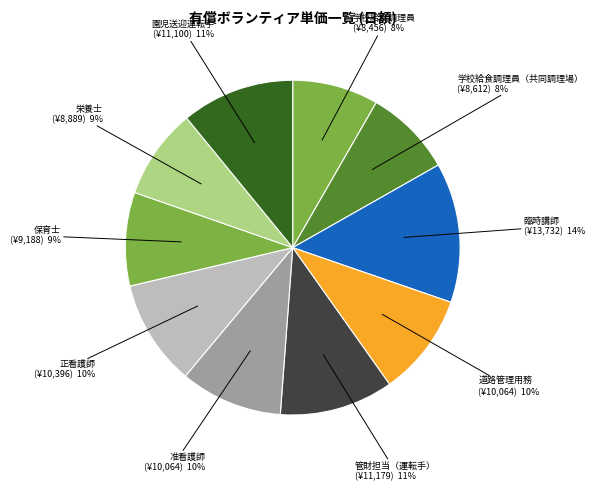

Count the number of slices in the pie.

10